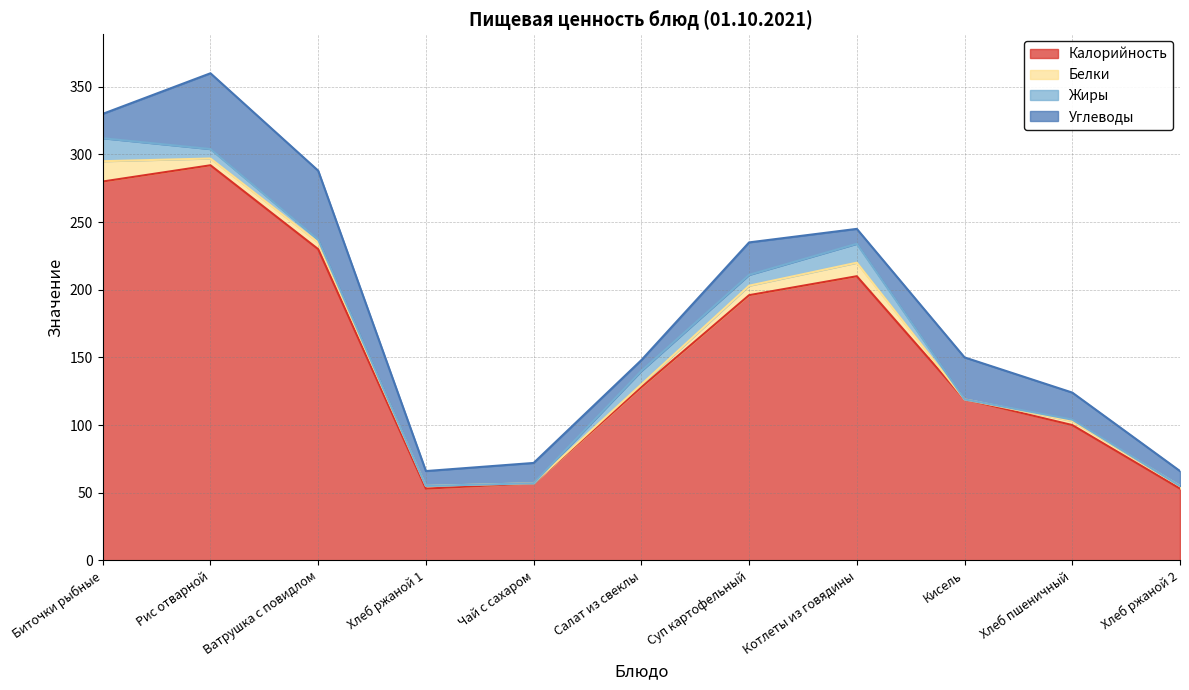

True or false: Жиры and Углеводы intersect in this chart.

True